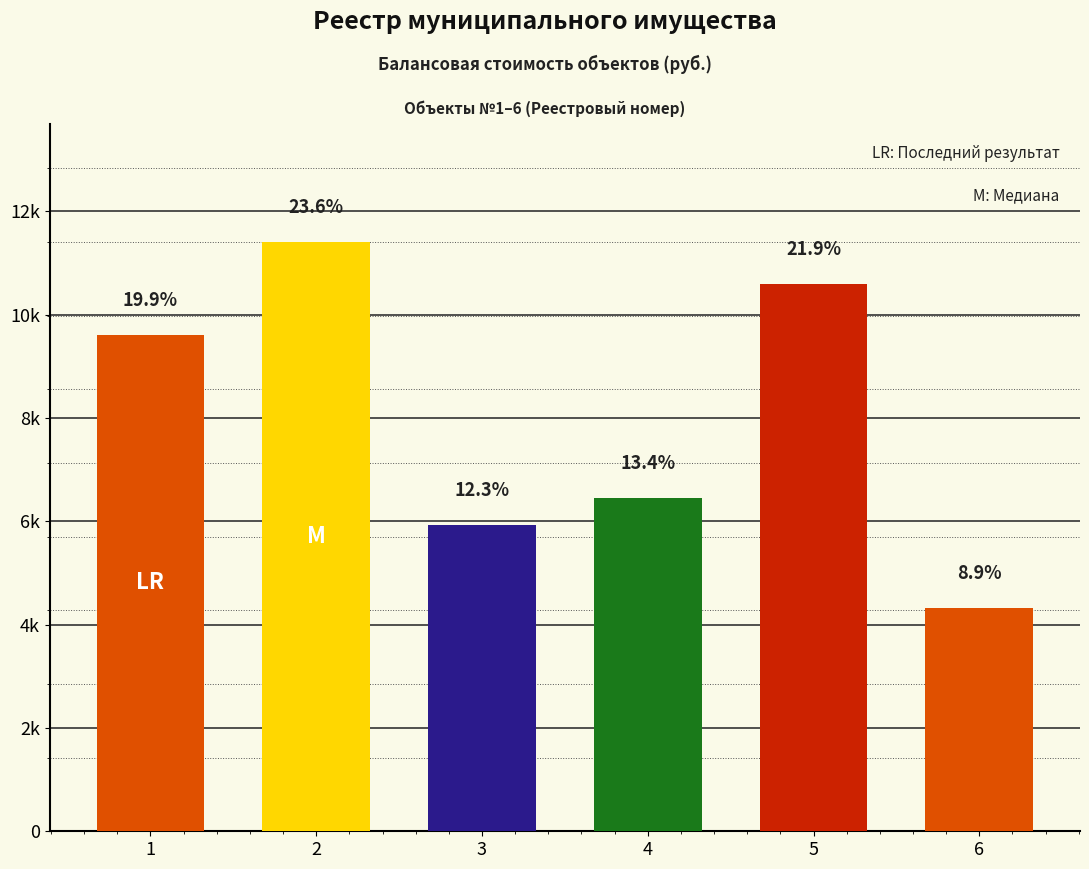

Are the bars horizontal?

No